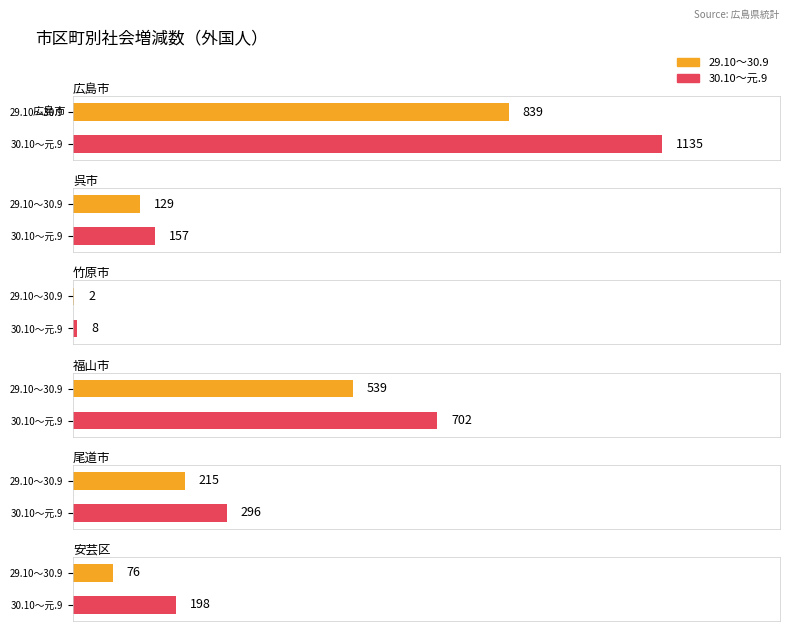

Between 尾道市 and 安芸区, which is larger?

尾道市